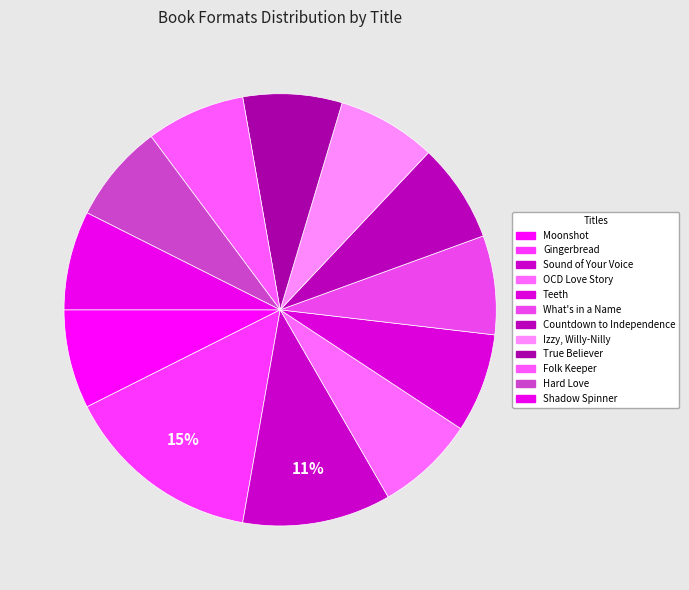

What is the largest slice in the pie chart?

Gingerbread